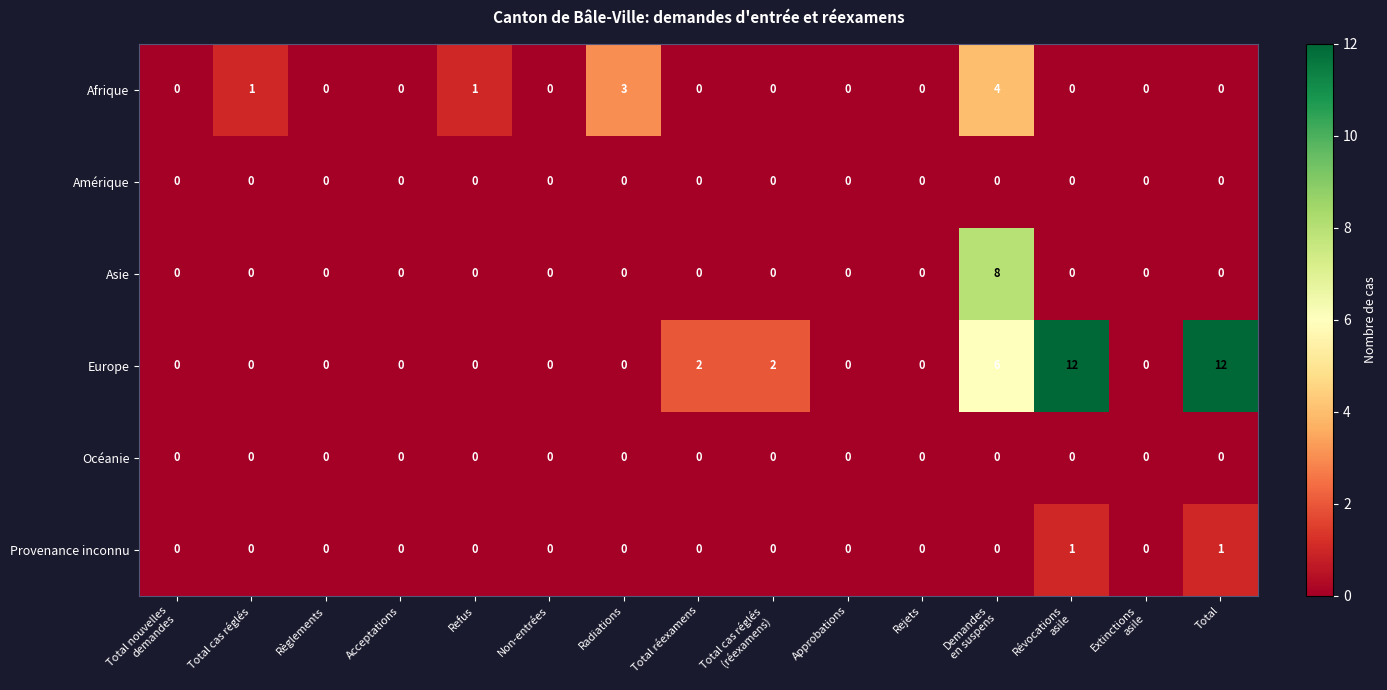

How many Provenance inconnu values are between 0 and 1?

15